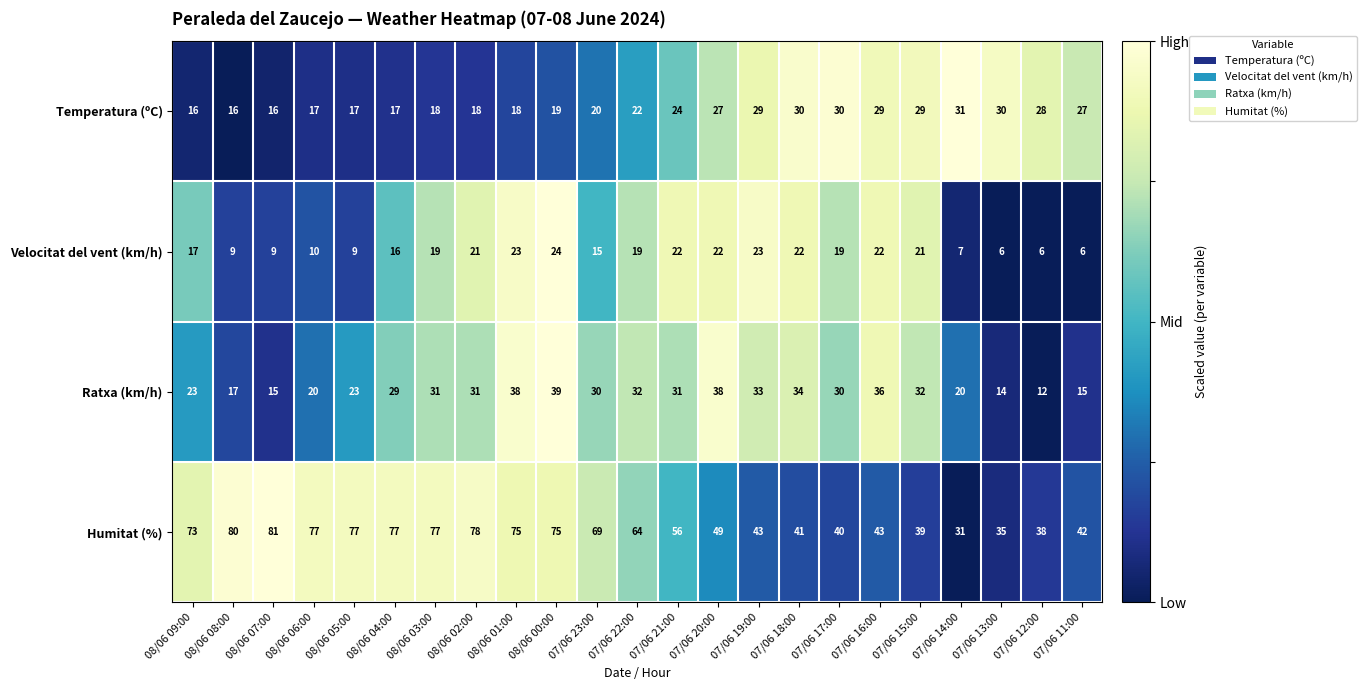

Between 08/06 07:00 and 08/06 03:00, which series saw the biggest shift?

Ratxa (km/h)